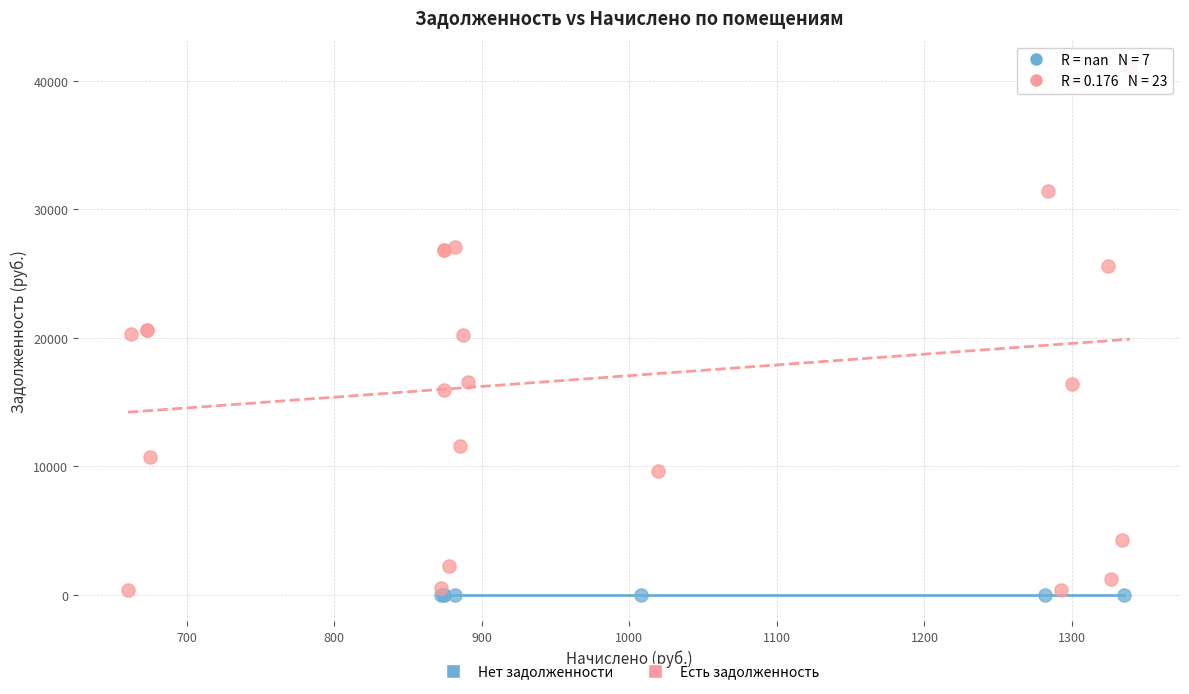

Which series contains the highest Y value?

Есть задолженность